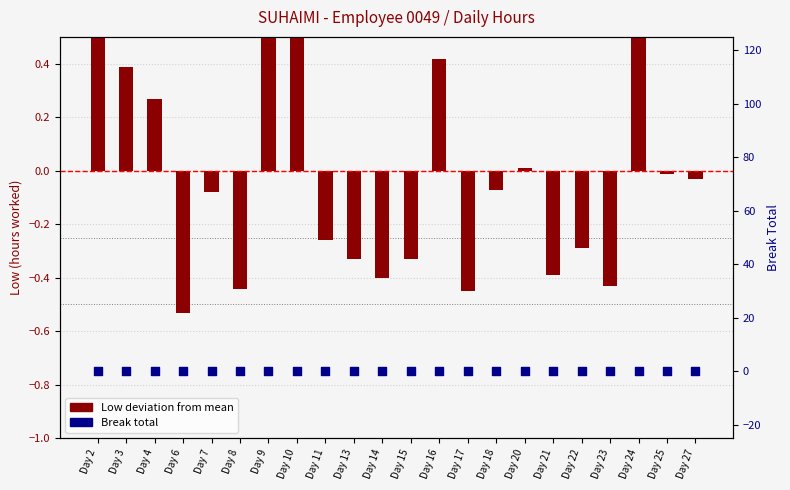

What is the total value across all series at Day 4?

0.3